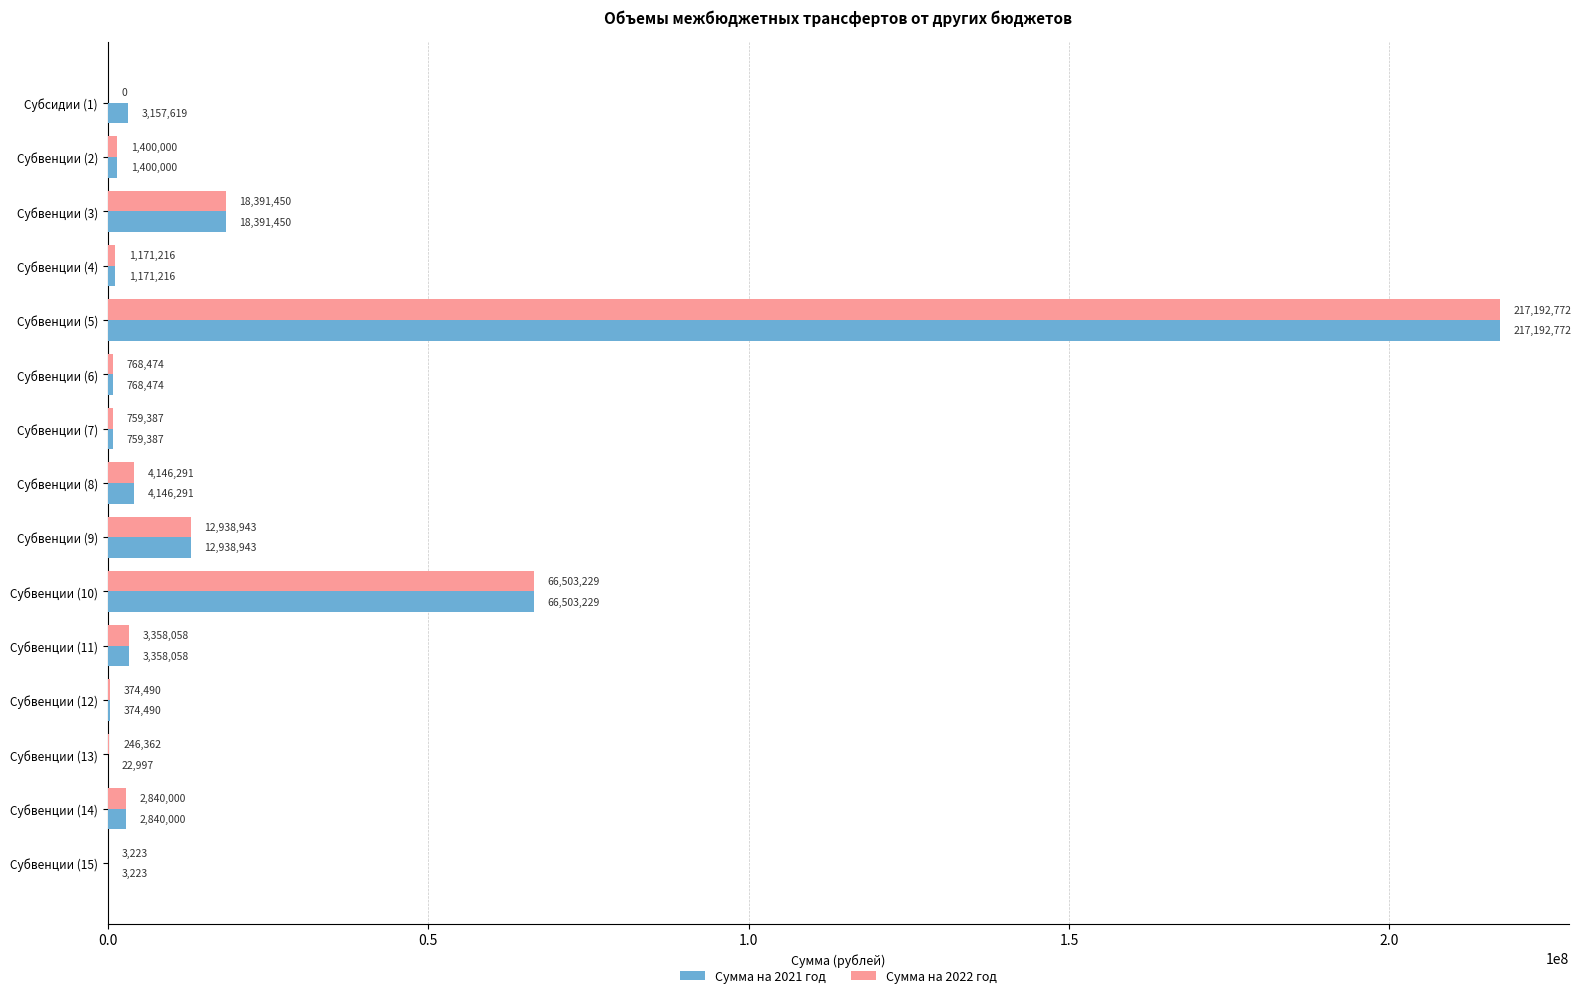

Which series has the widest spread of values?

Сумма на 2022 год